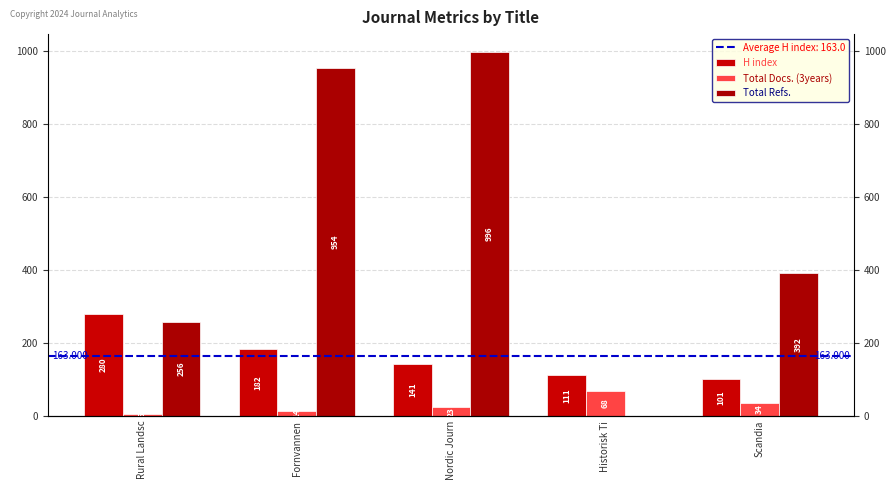

Where does the H index series first go above 141?

Rural Landsc